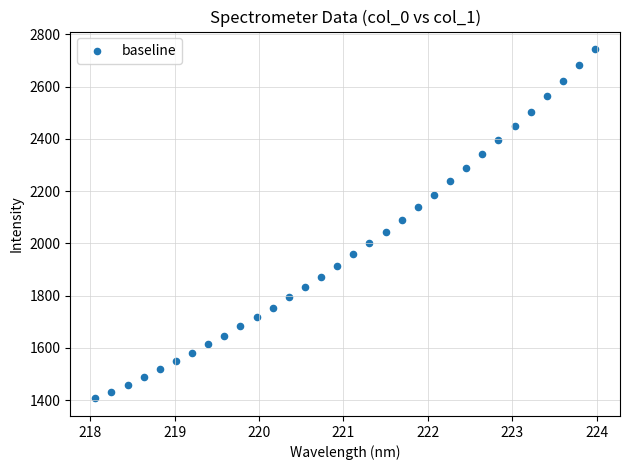

What is the range of X values (max minus min)?

5.9